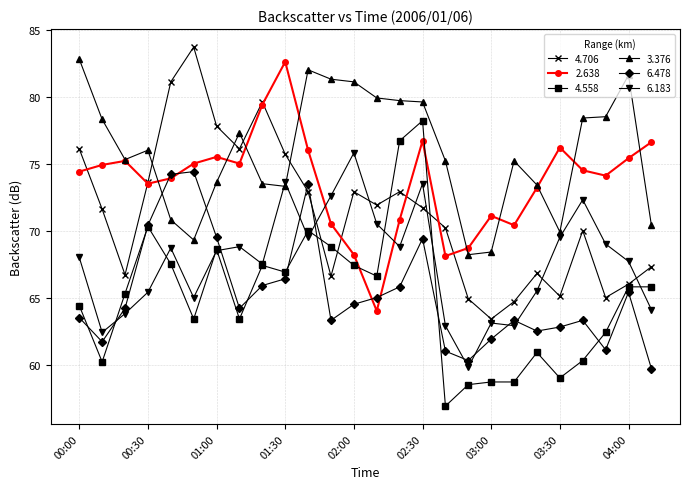

How many interior local valleys does the 4.706 series have?

7